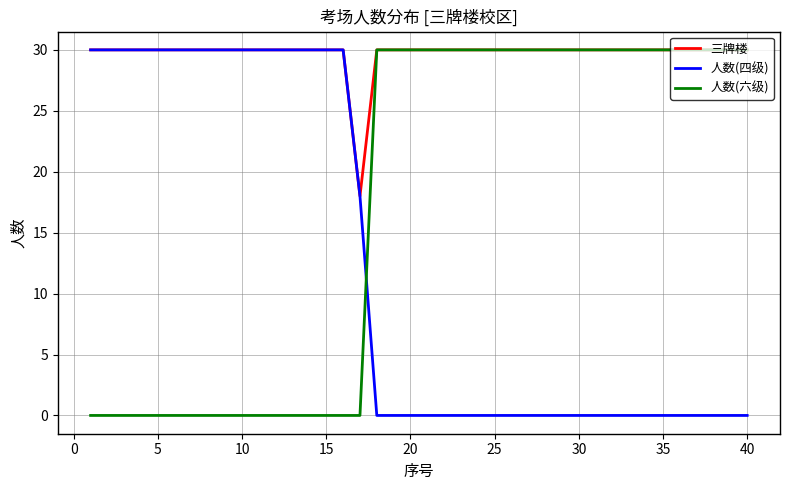

How many times do 人数(四级) and 人数(六级) cross each other?

1